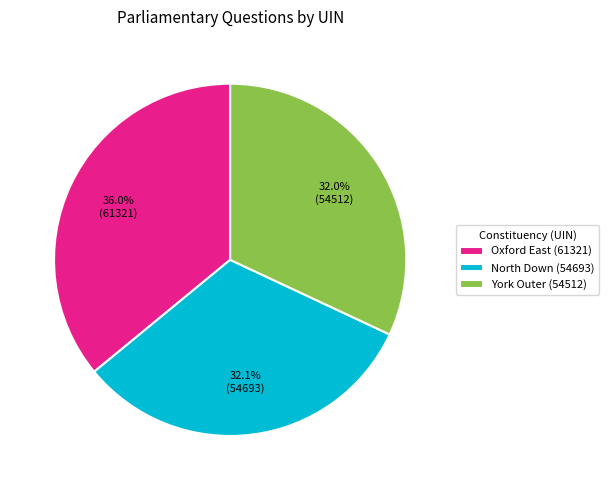

Combined, what portion of the pie is Oxford East (61321) and York Outer (54512)?

67.9%